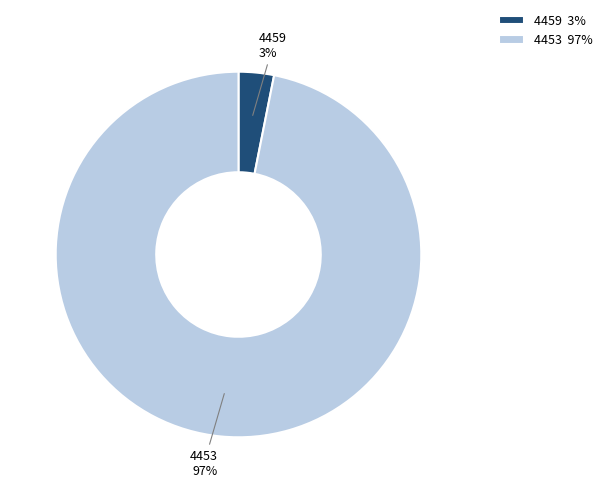

Is the sum of 4453 and 4459 greater than half?

Yes